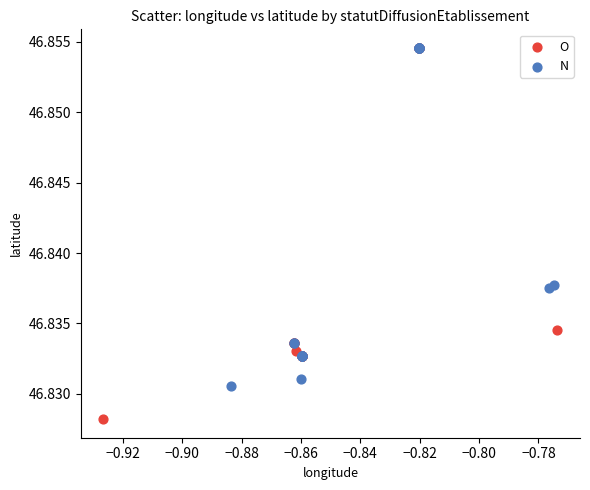

Which series has the largest Y range (max minus min)?

O